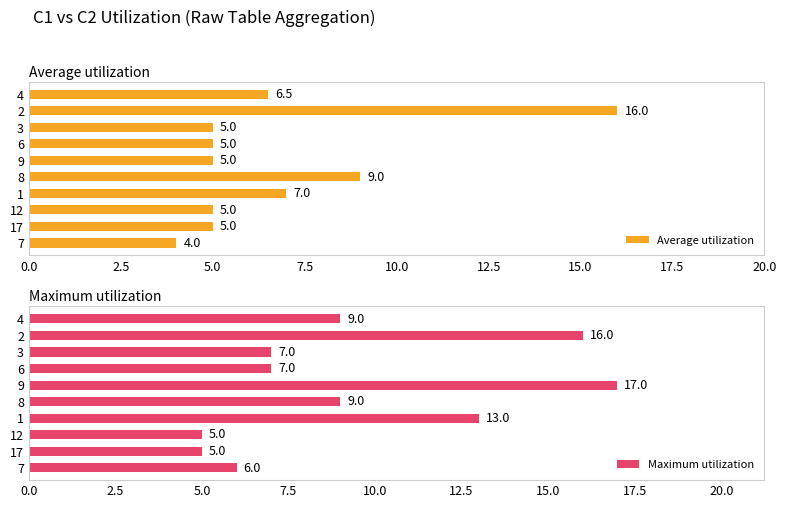

Reading right to left, transcribe all the data shown in this chart.

Average utilization: 4.0	5.0	5.0	7.0	9.0	5.0	5.0	5.0	16.0	6.5
Maximum utilization: 6.0	5.0	5.0	13.0	9.0	17.0	7.0	7.0	16.0	9.0